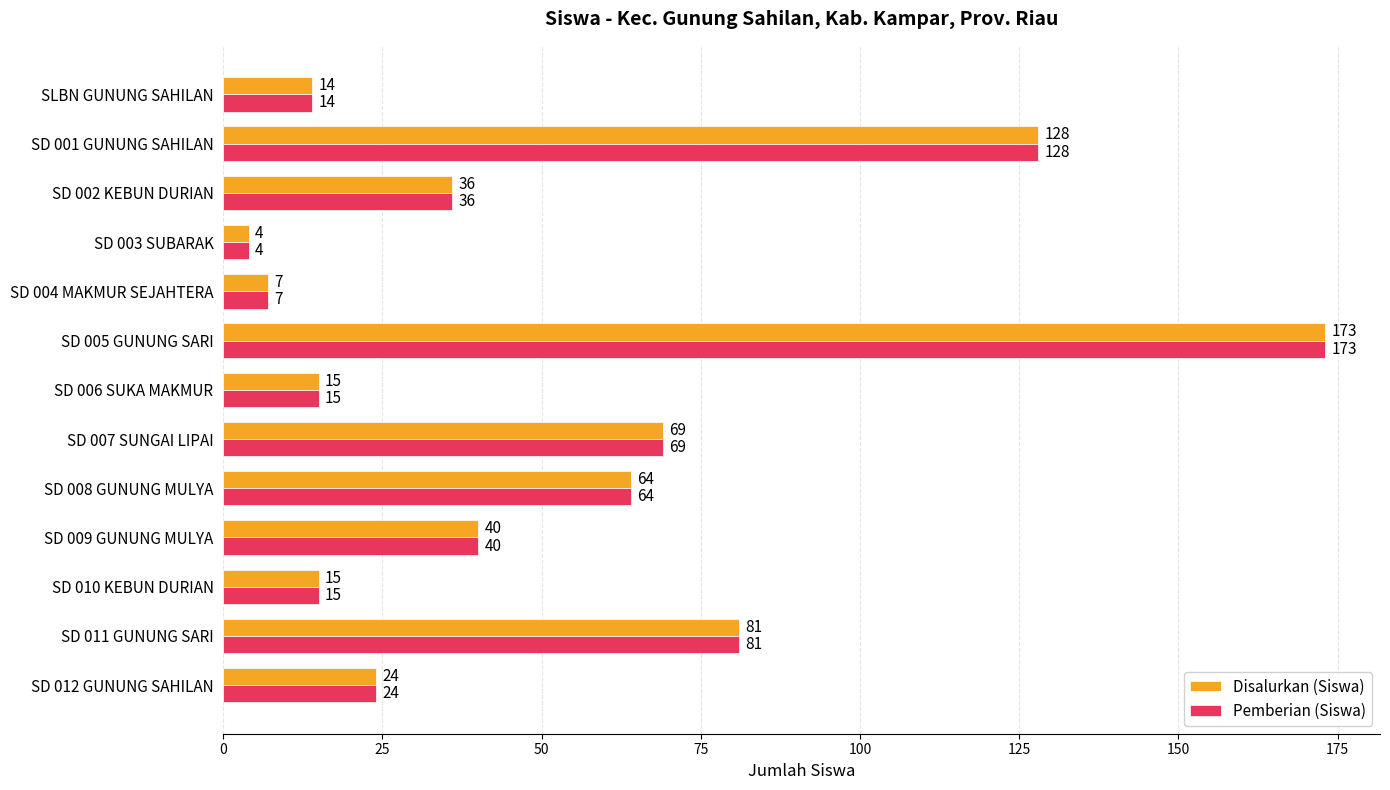

What is the approximate value of Pemberian (Siswa) at SD 002 KEBUN DURIAN?

36